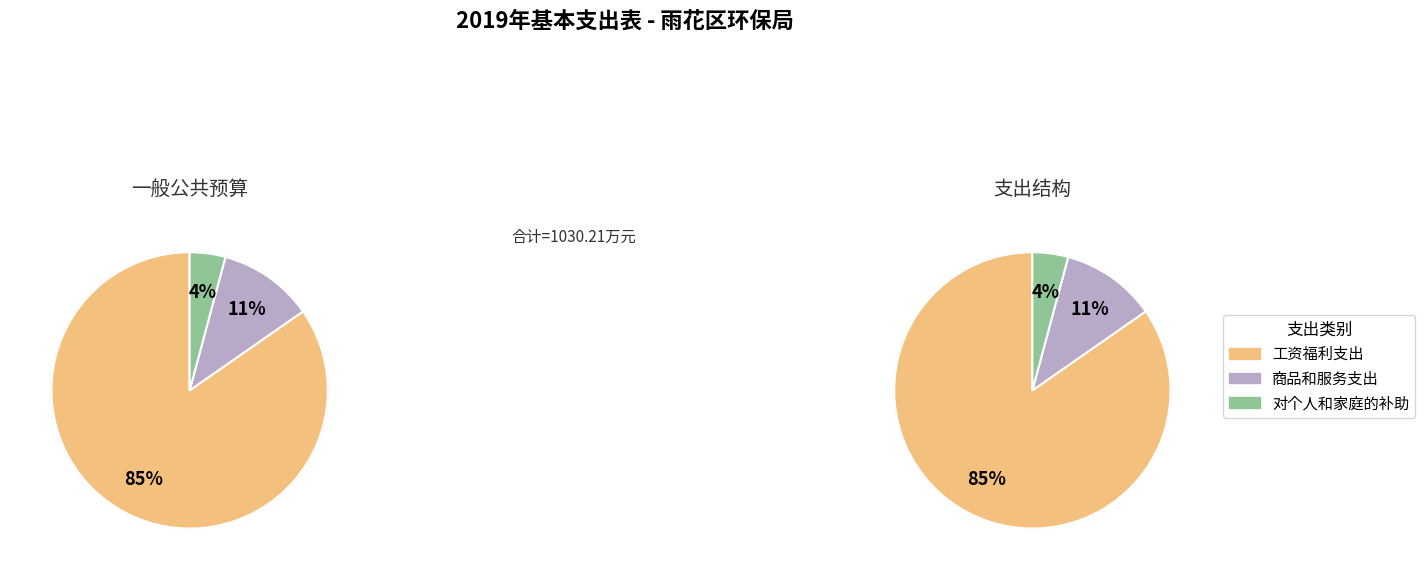

What is the majority slice?

工资福利支出